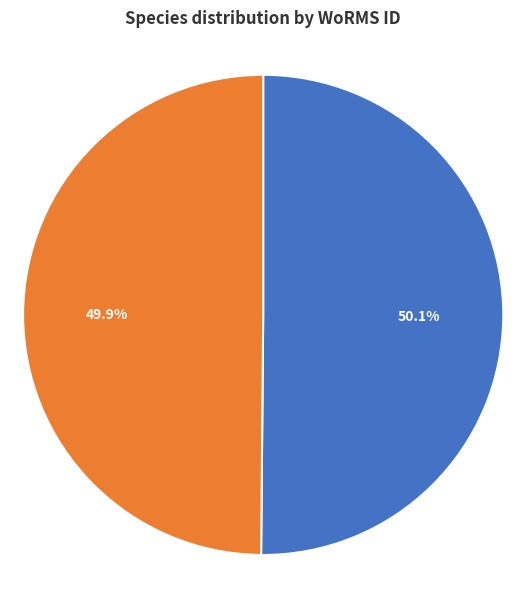

Is there any slice that represents more than half of the pie?

Yes